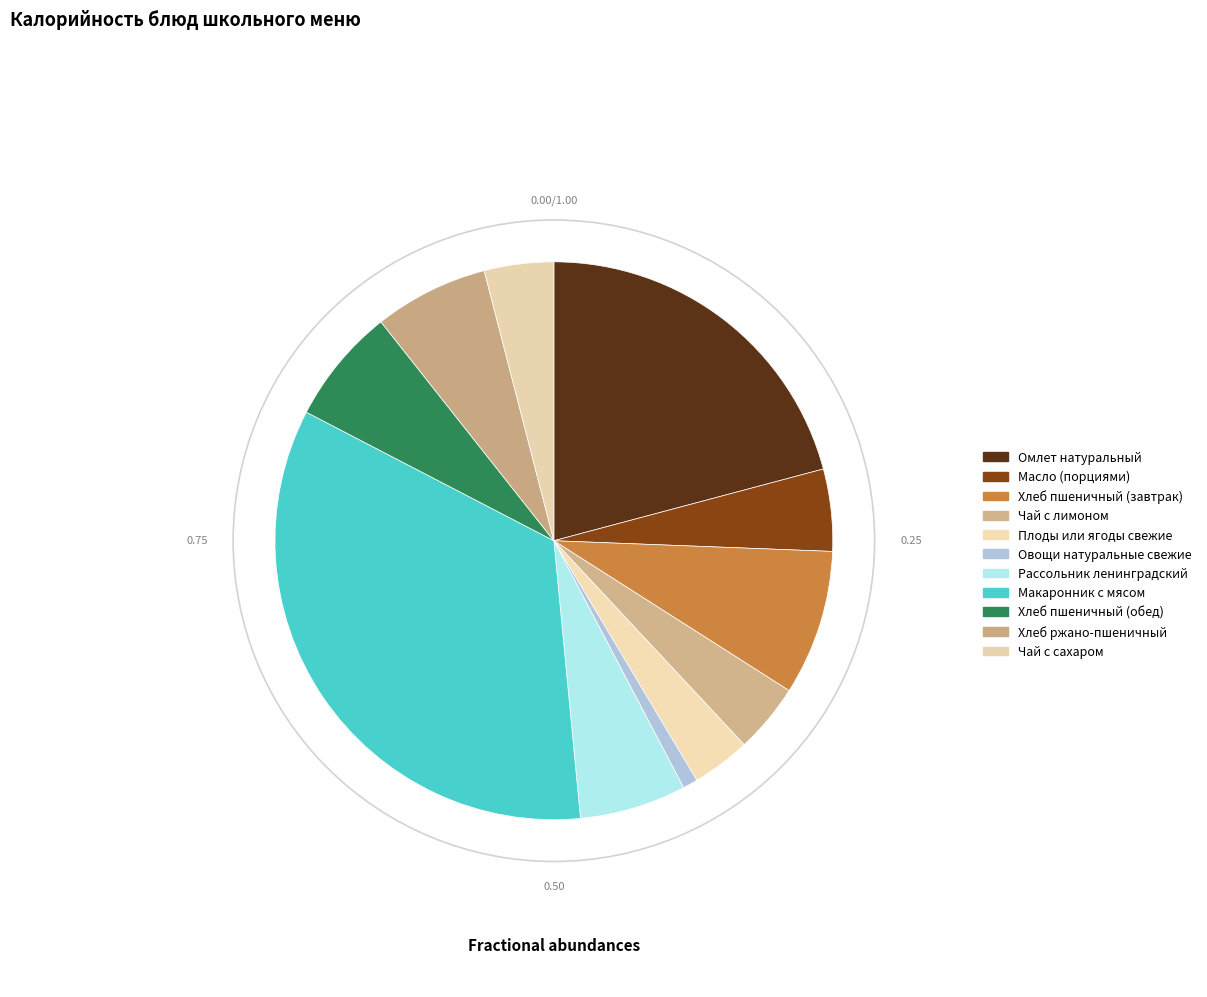

To the nearest percent, what is the combined percentage of Хлеб ржано-пшеничный and Омлет натуральный?

27%